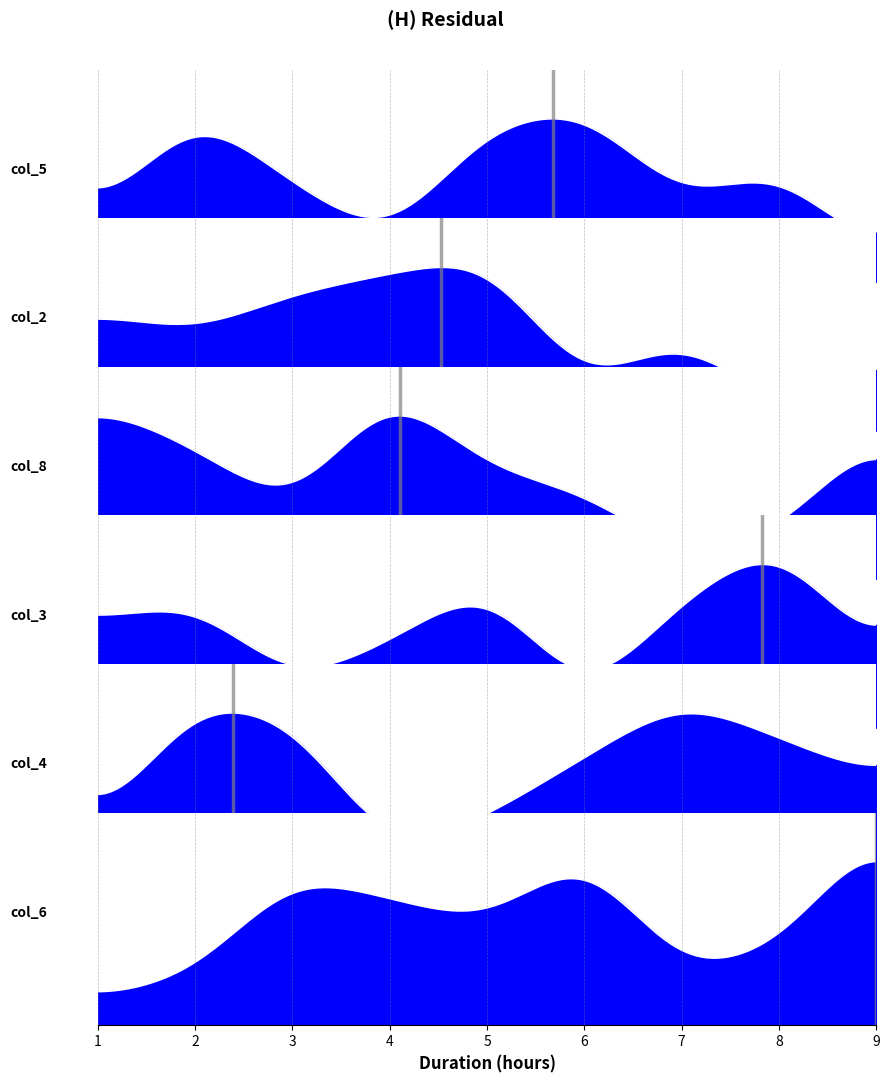

What is the sum of all col_8 values?

45